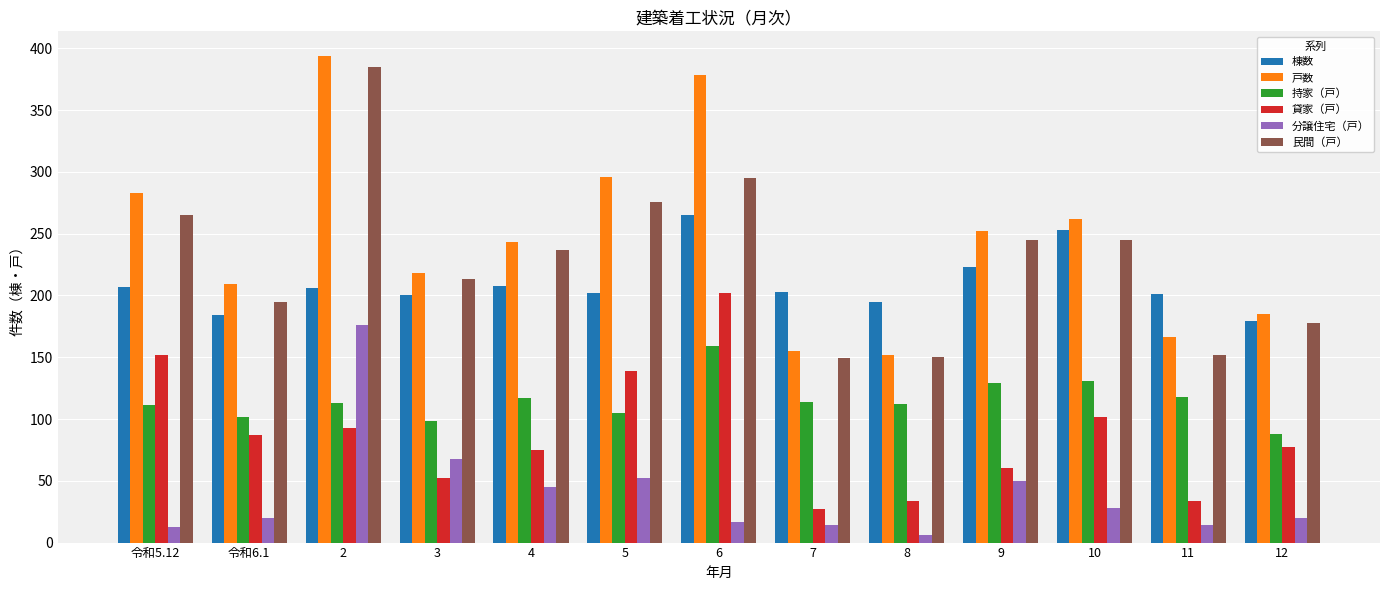

What are all the series names shown in the legend?

棟数, 戸数, 持家（戸）, 貸家（戸）, 分譲住宅（戸）, 民間（戸）